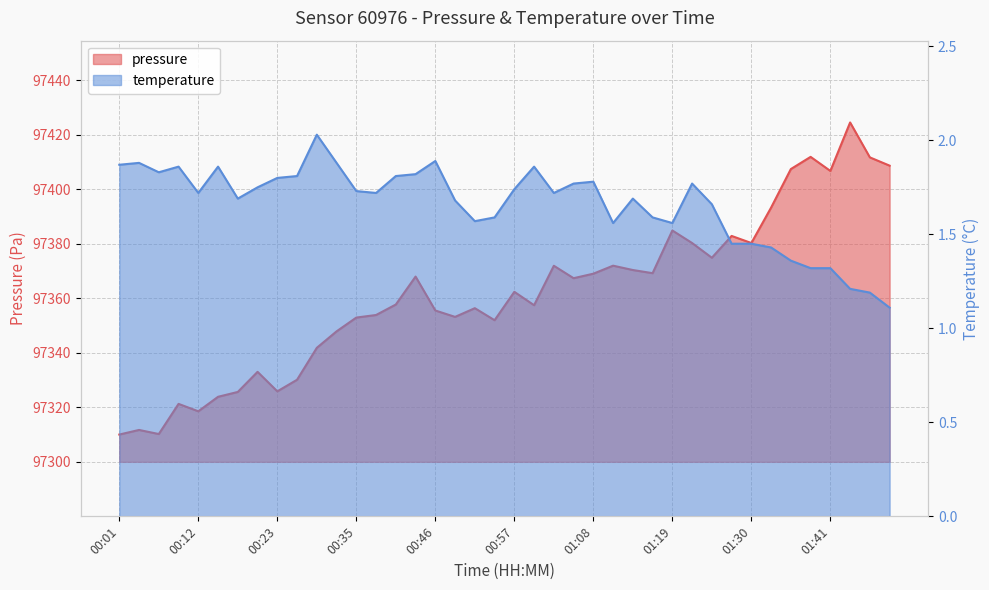

What is the value of the pressure point at the 16th from the left?

97368.0